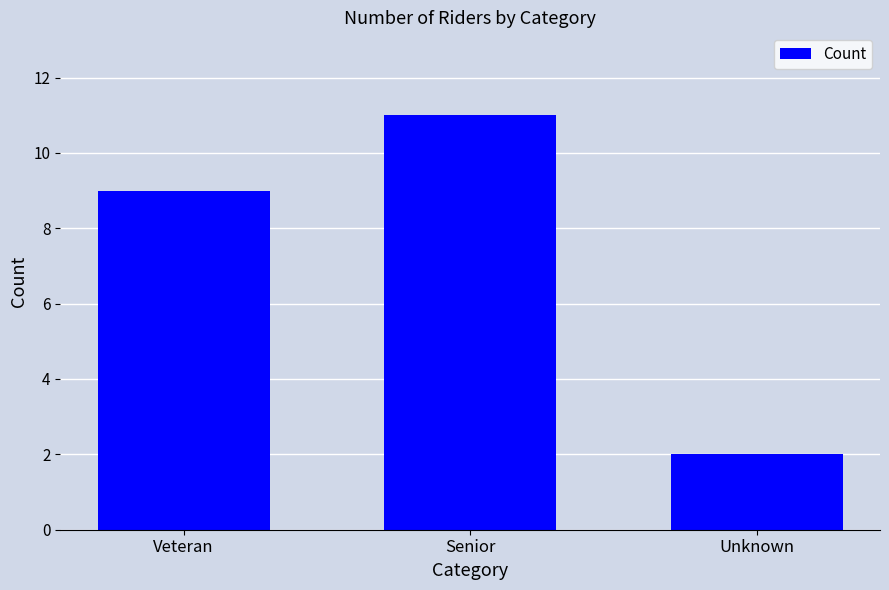

The chart shows a value of 19 at Senior. True or false?

False